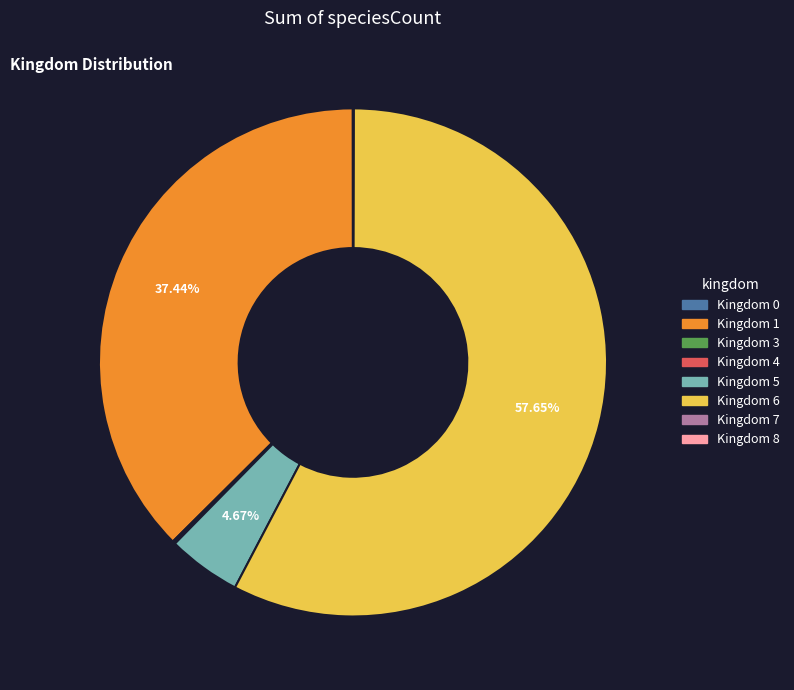

Is there any slice that represents more than half of the pie?

Yes